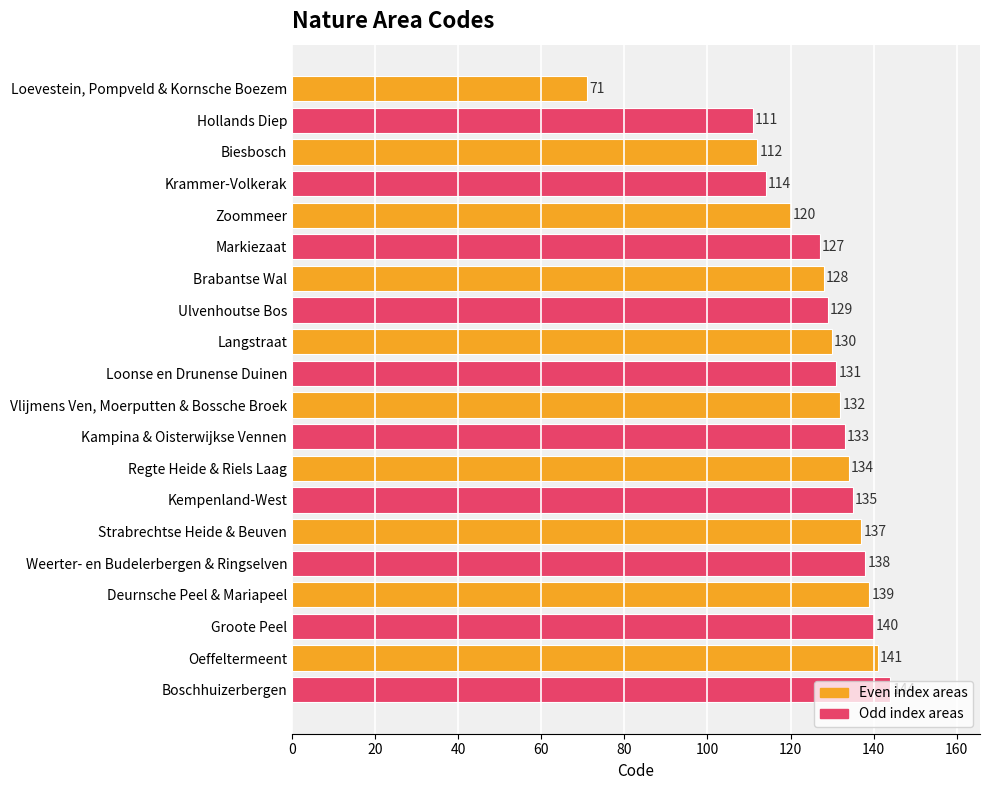

What is the value of the 3rd bar from the top?

112